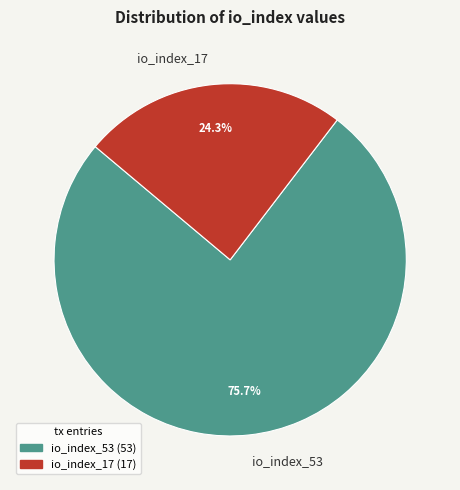

Combined, what portion of the pie is io_index_17 and io_index_53?

100.0%